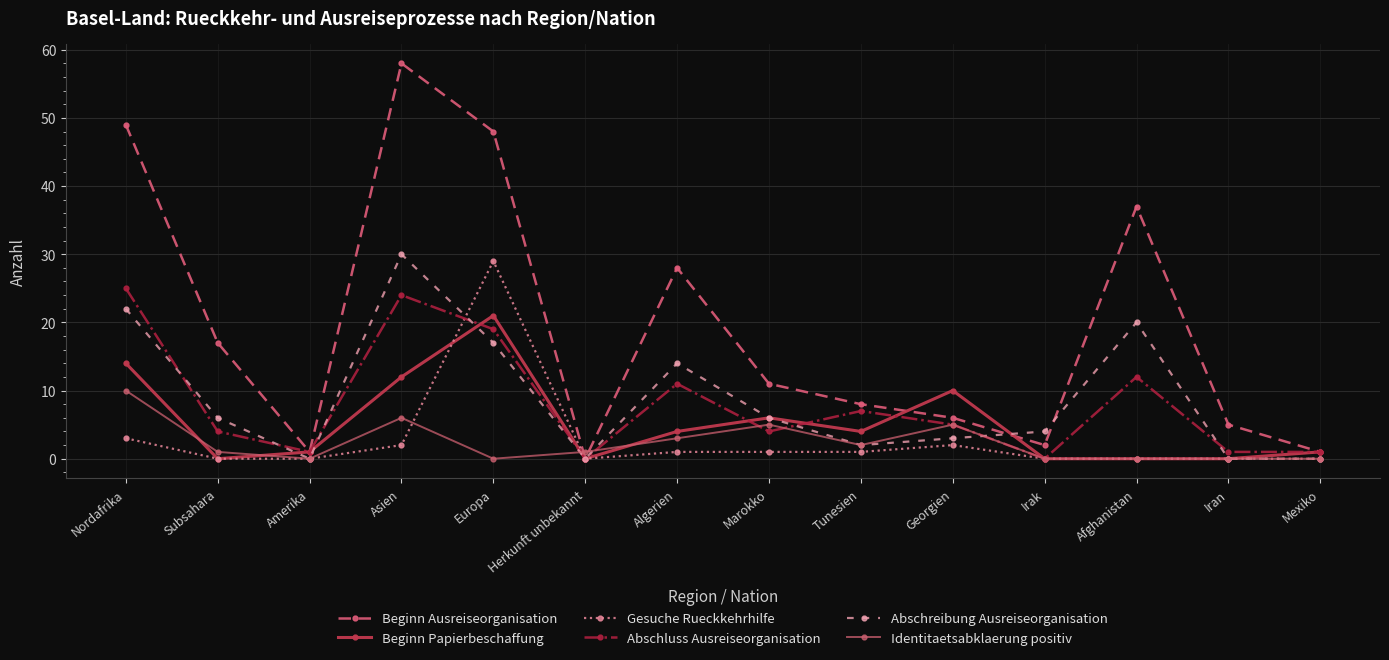

How many intersections are there between Identitaetsabklaerung positiv and Beginn Ausreiseorganisation?

2